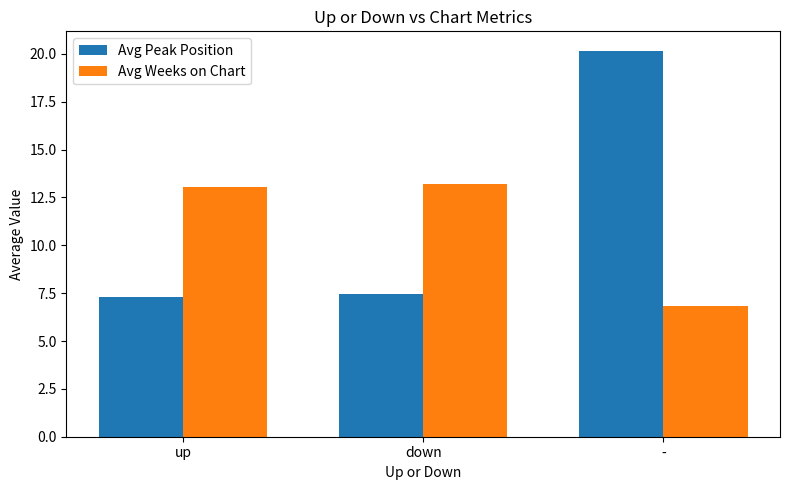

Rank the series by their maximum value, from highest to lowest.

Avg Peak Position, Avg Weeks on Chart